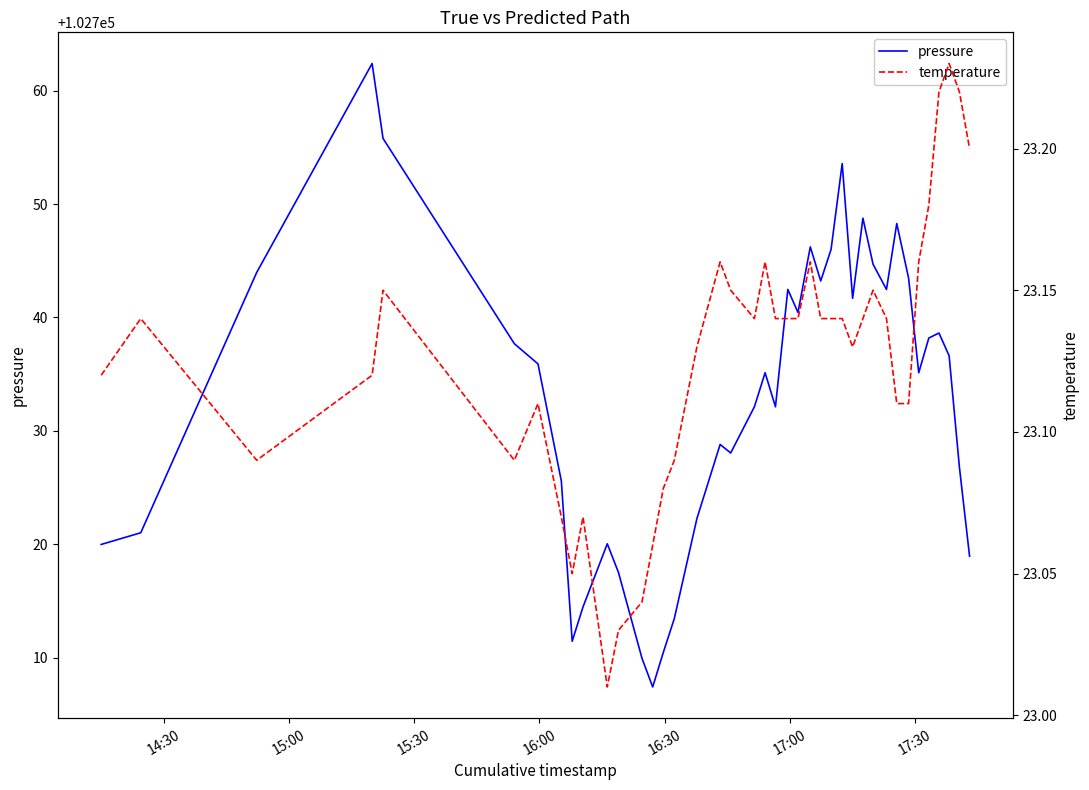

What is the sum of all pressure values?

4109321.4